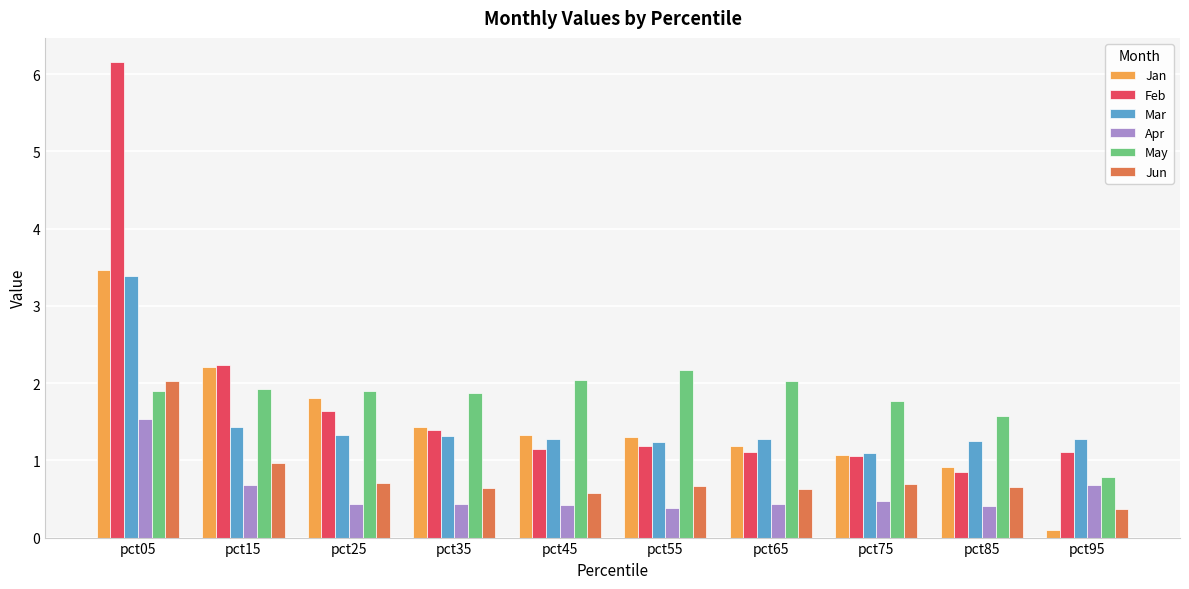

What is the difference between the second highest and second lowest values in the May series?

0.5